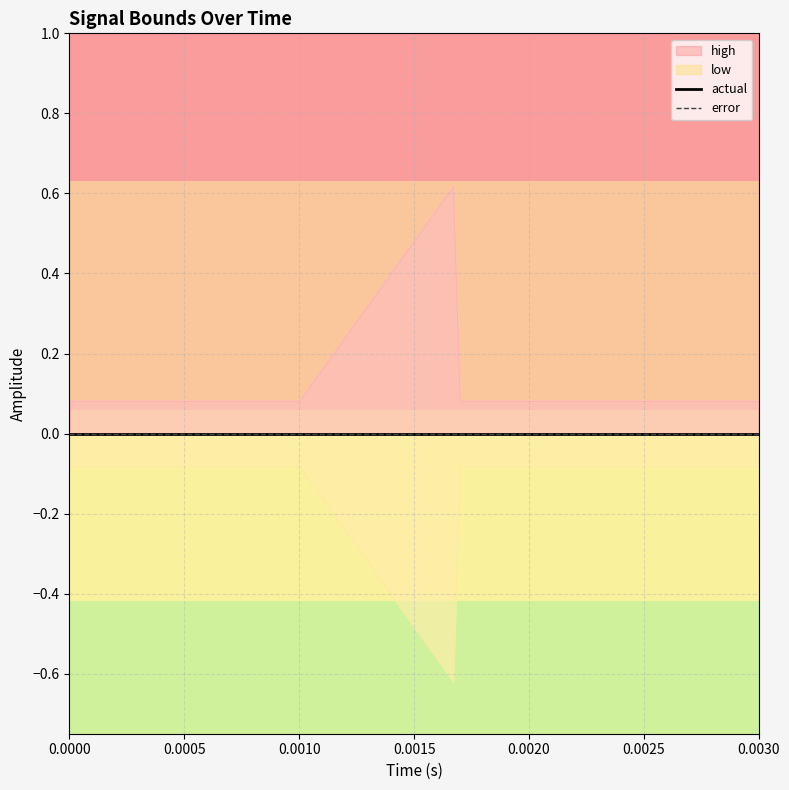

List the labels in order of high value, largest first.

12, 13, 0, 1, 2, 3, 4, 5, 6, 7, 8, 9, 10, 11, 14, 15, 16, 17, 18